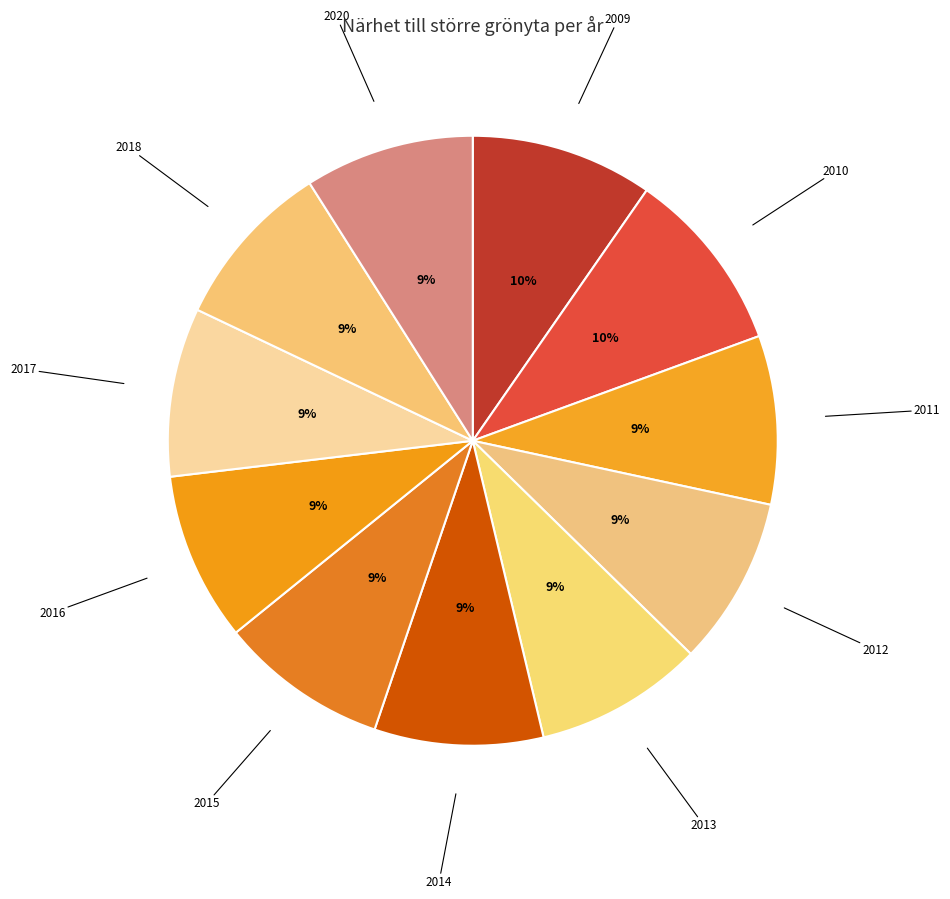

How many segments does this pie chart have?

11